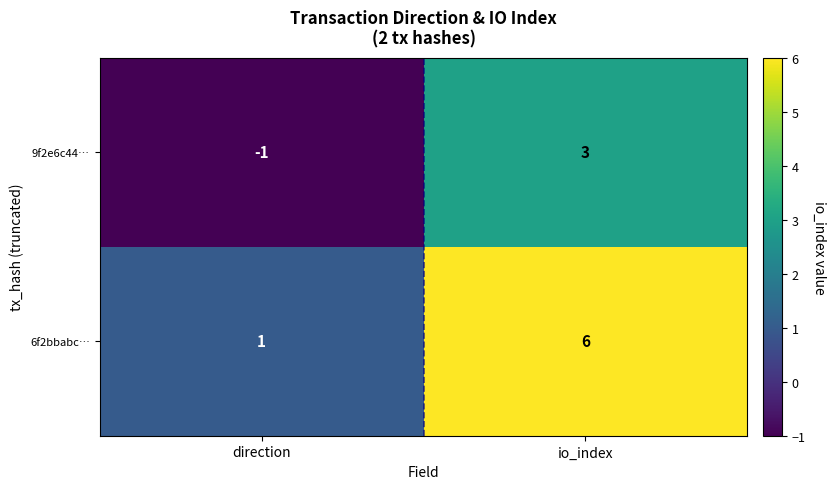

The value of 6f2bbabc… at direction is 1. True or false?

True